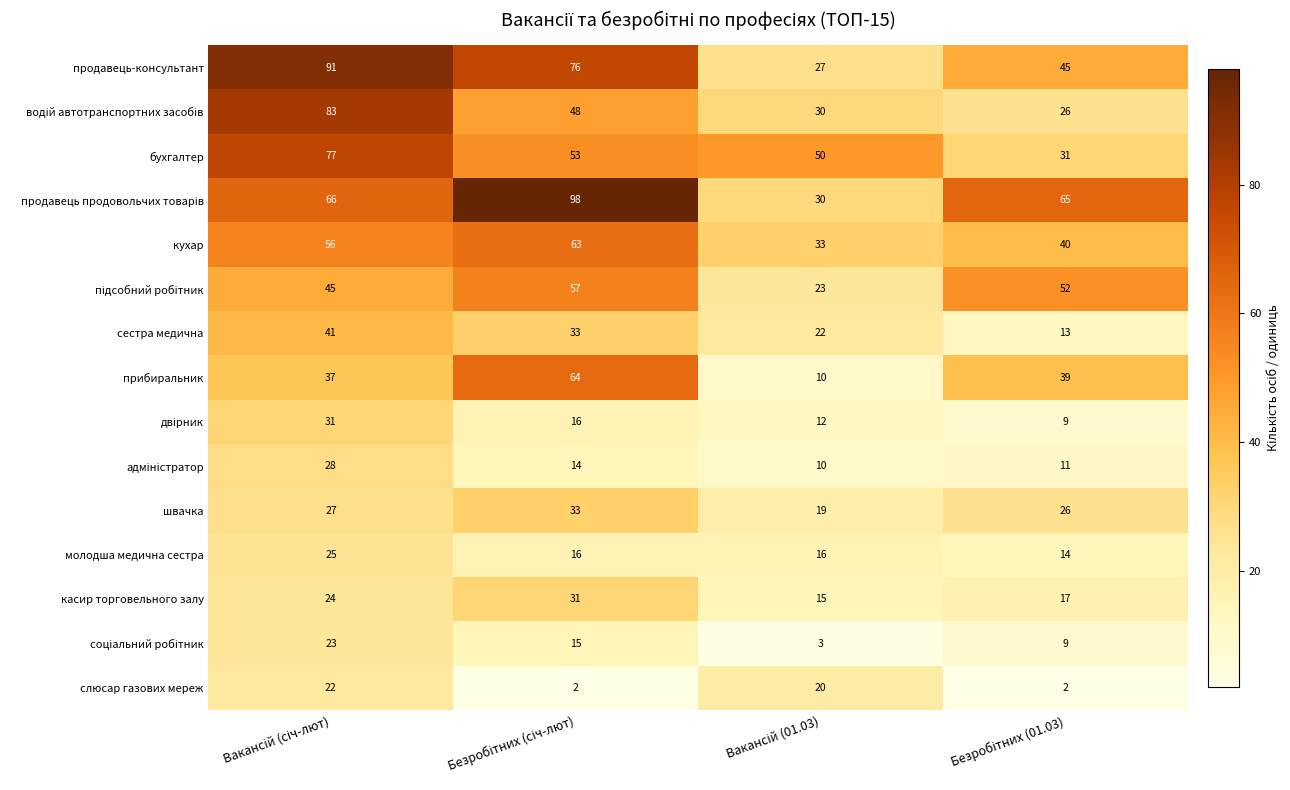

How many кухар values are between 40 and 63?

3